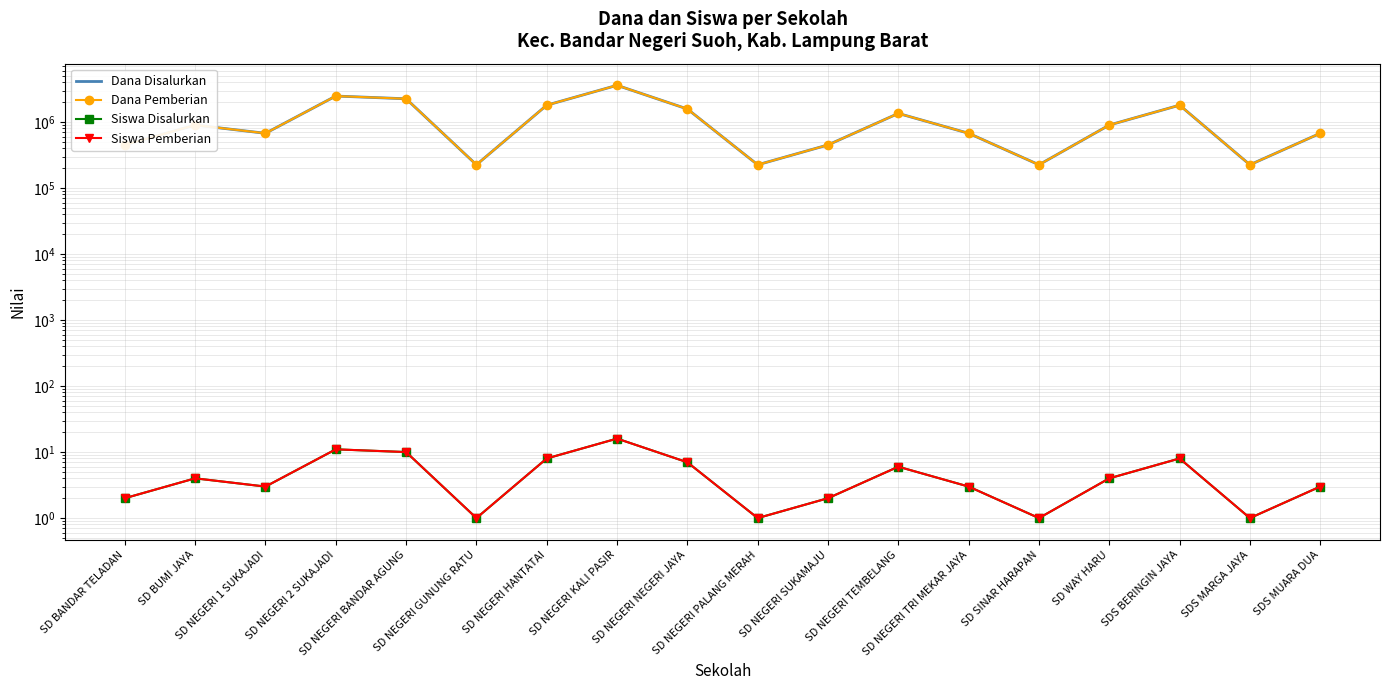

How many data points in Dana Pemberian are above 900000?

7